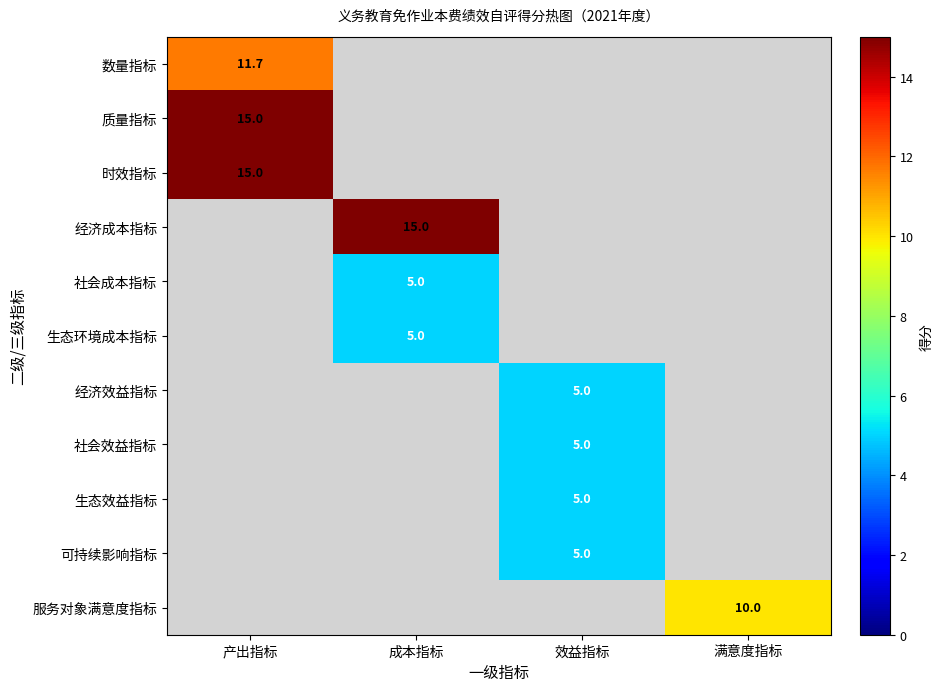

Is the value of 生态环境成本指标 at 成本指标 greater than the value of 时效指标 at 产出指标?

No